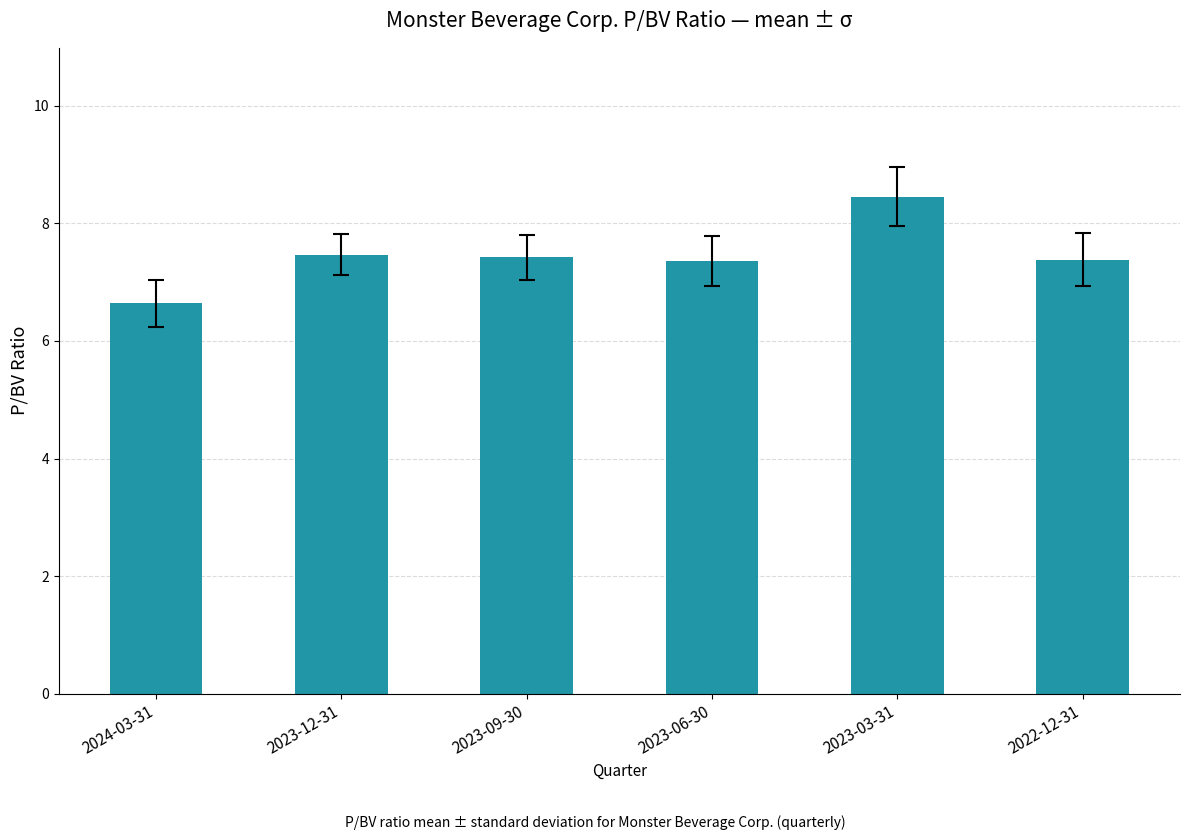

Count the values in the range 7 to 8.

4